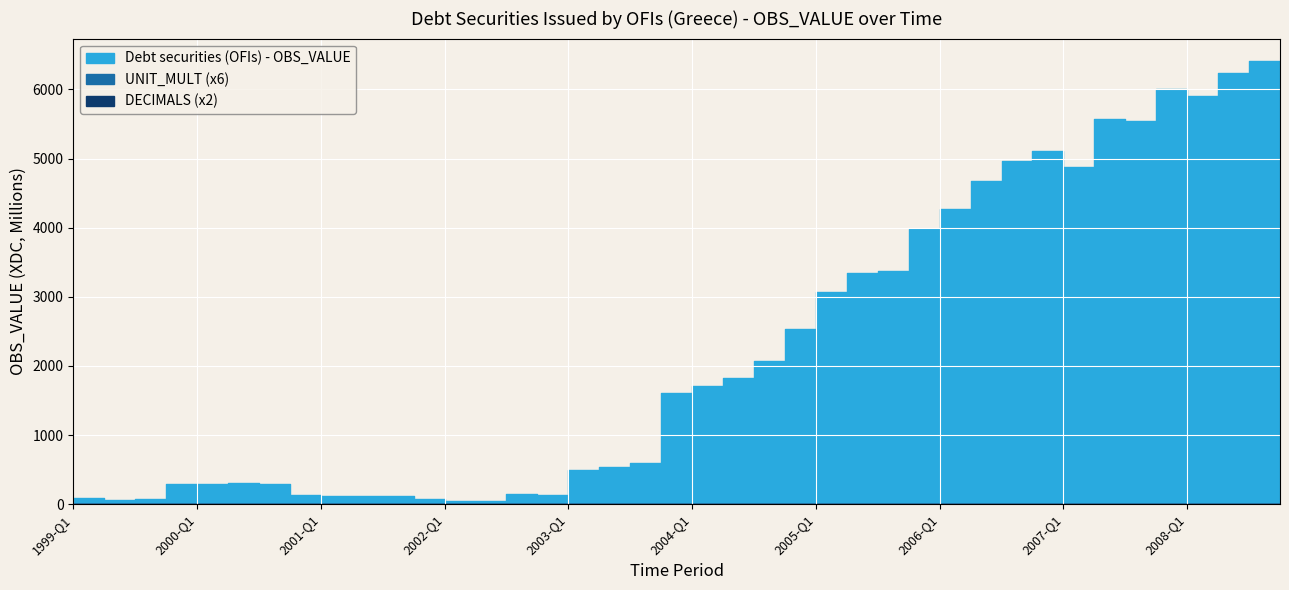

Where is Debt securities (OFIs) - OBS_VALUE nearest to the value 3226?

2005-Q2